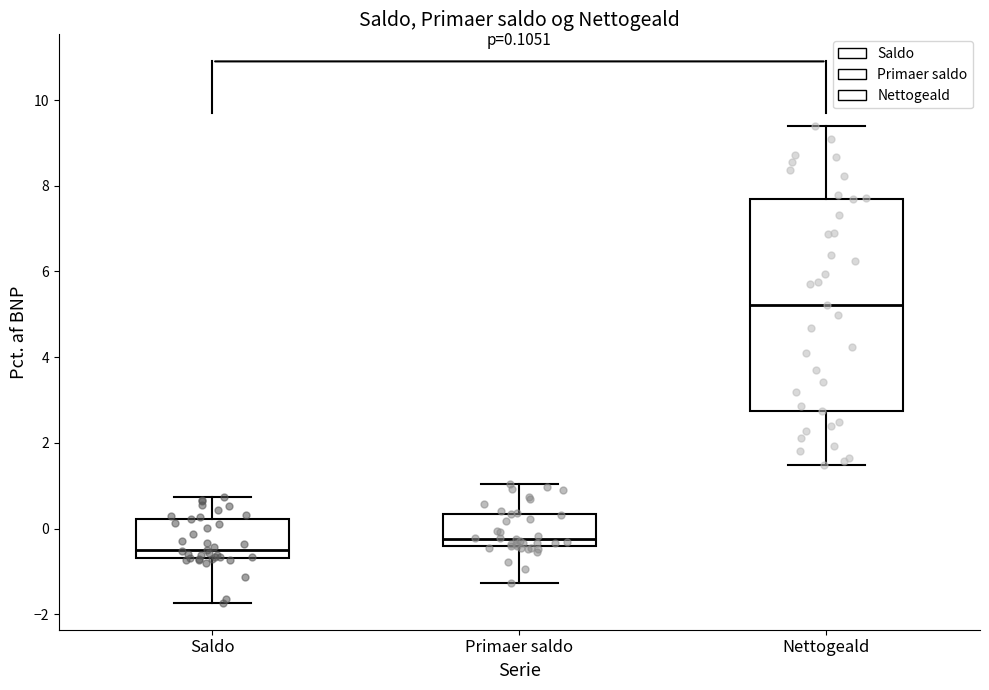

Comparing the boxes themselves (not the whiskers), which one is the tallest?

Nettogeald